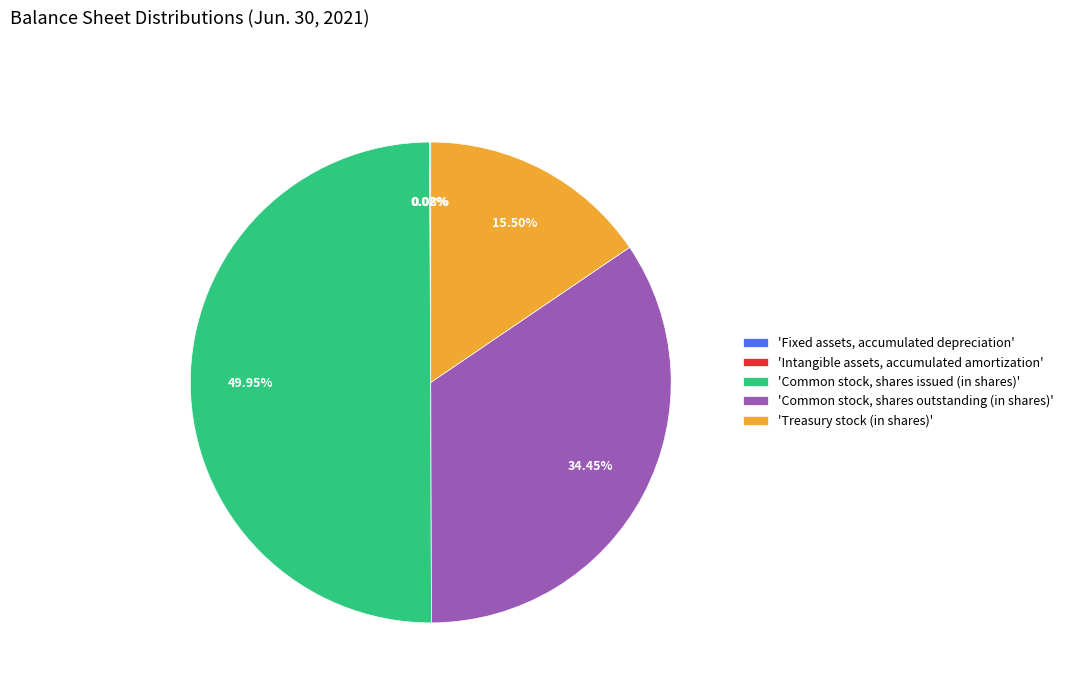

Does 'Treasury stock (in shares)' represent more than half of the total?

No